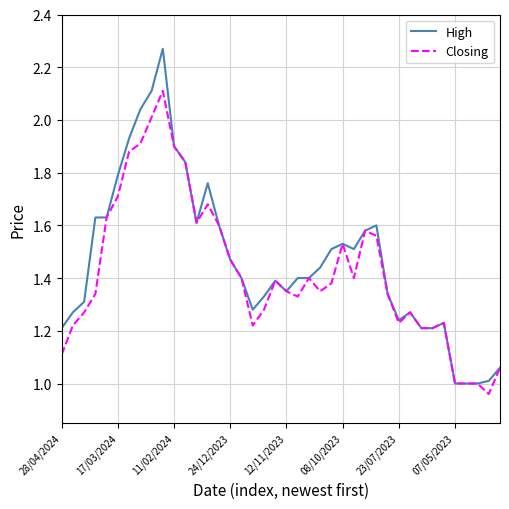

List the series in order of their peak value, highest first.

High, Closing